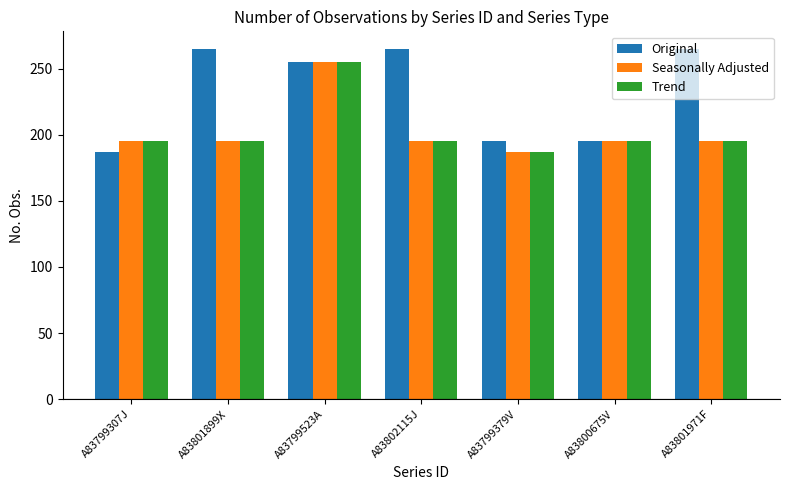

Which series has the largest total across all categories?

Original